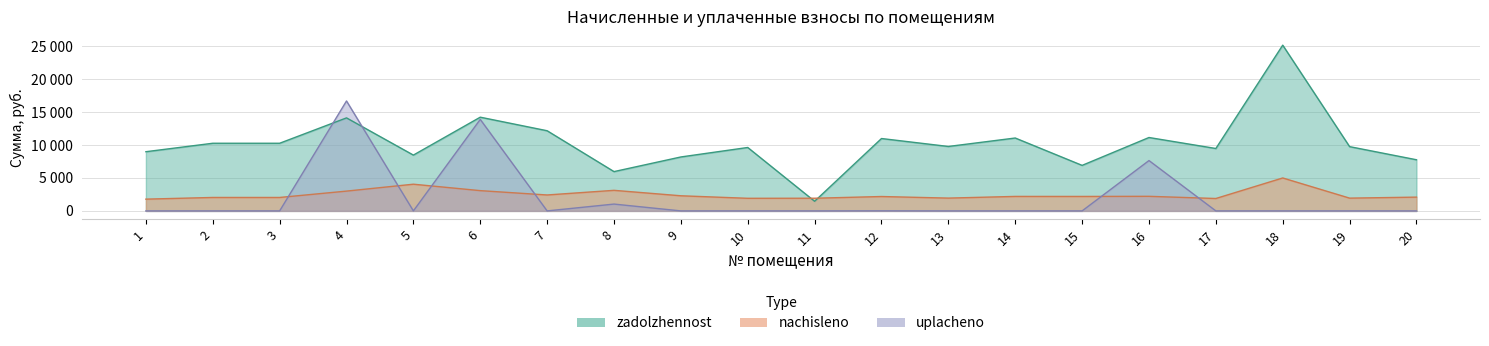

How many distinct data groups are displayed?

3